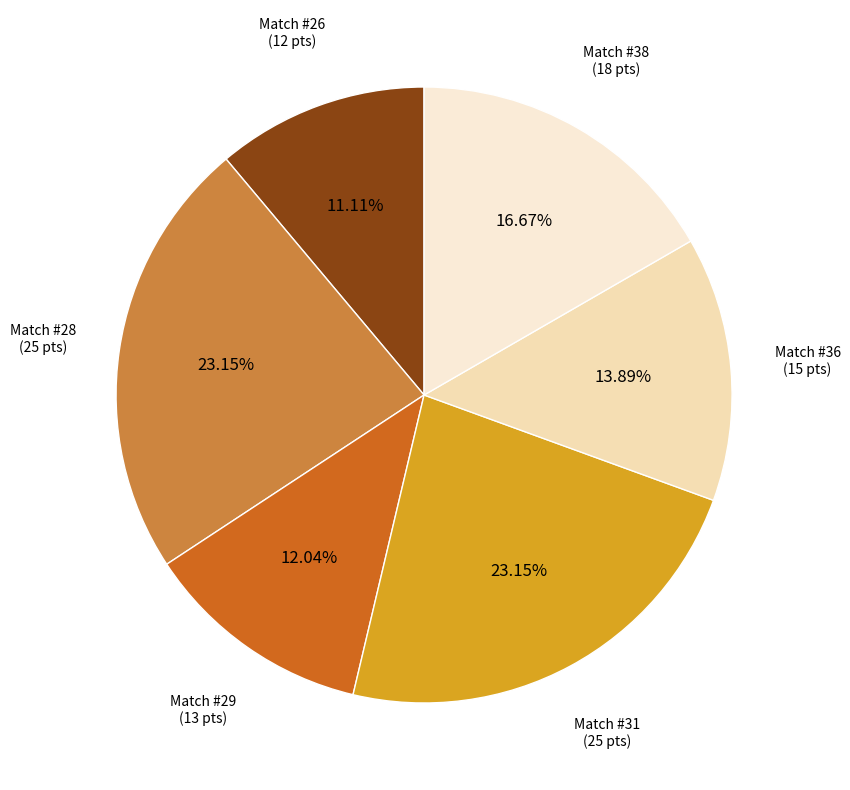

Which slice is the largest?

28